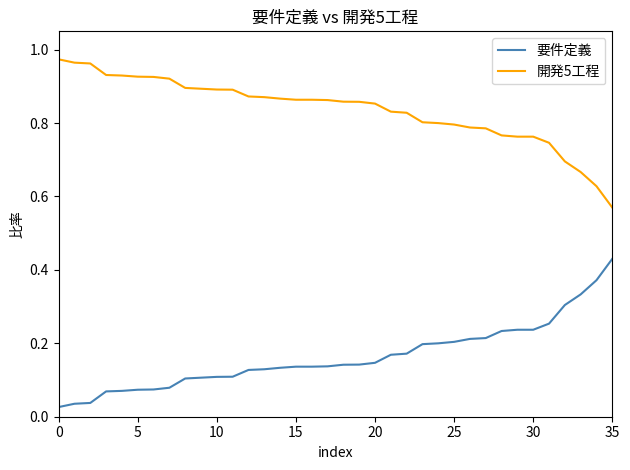

Is this an area chart (filled region under the line)?

No